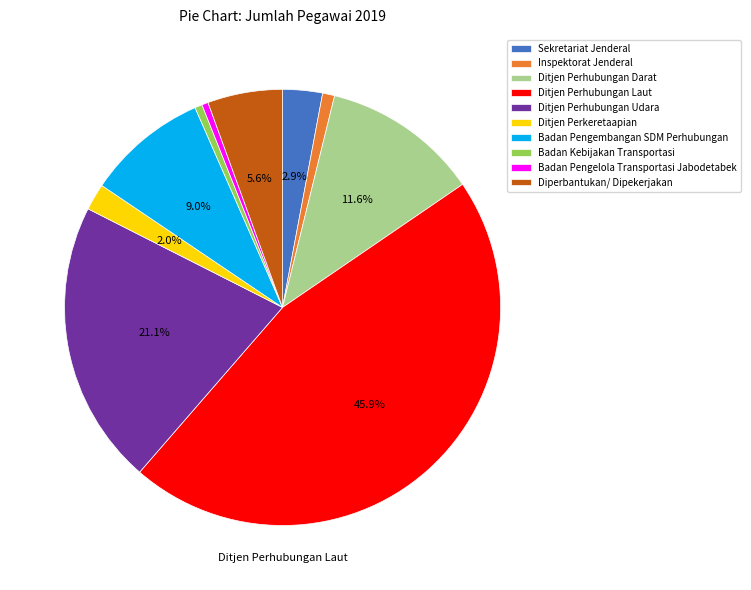

To the nearest percent, what is the difference between the largest and smallest slice percentages?

45%